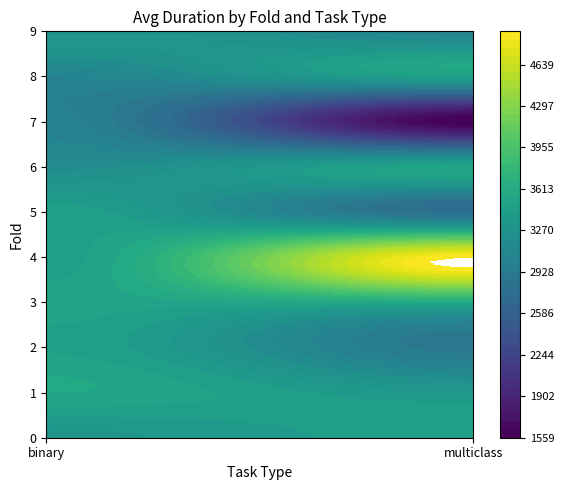

Rank the series by their maximum value, from lowest to highest.

binary, multiclass